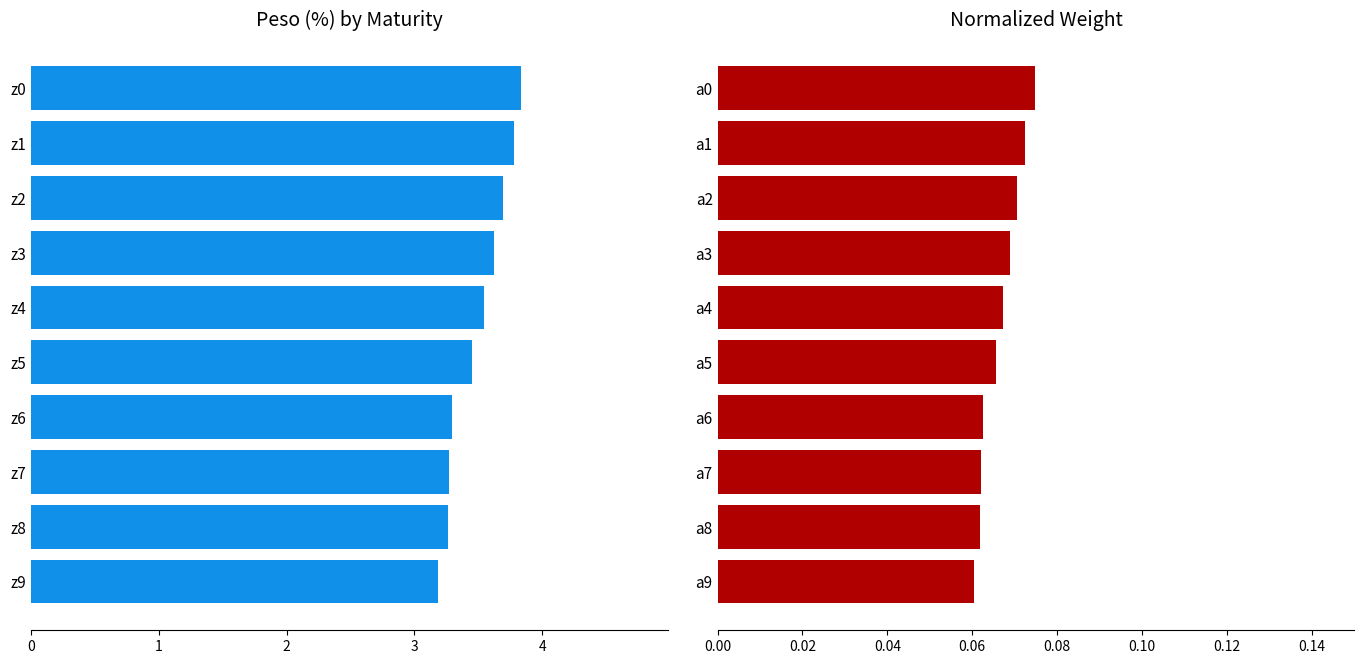

What are all the series names shown in the legend?

Peso (%), Normalized Weight